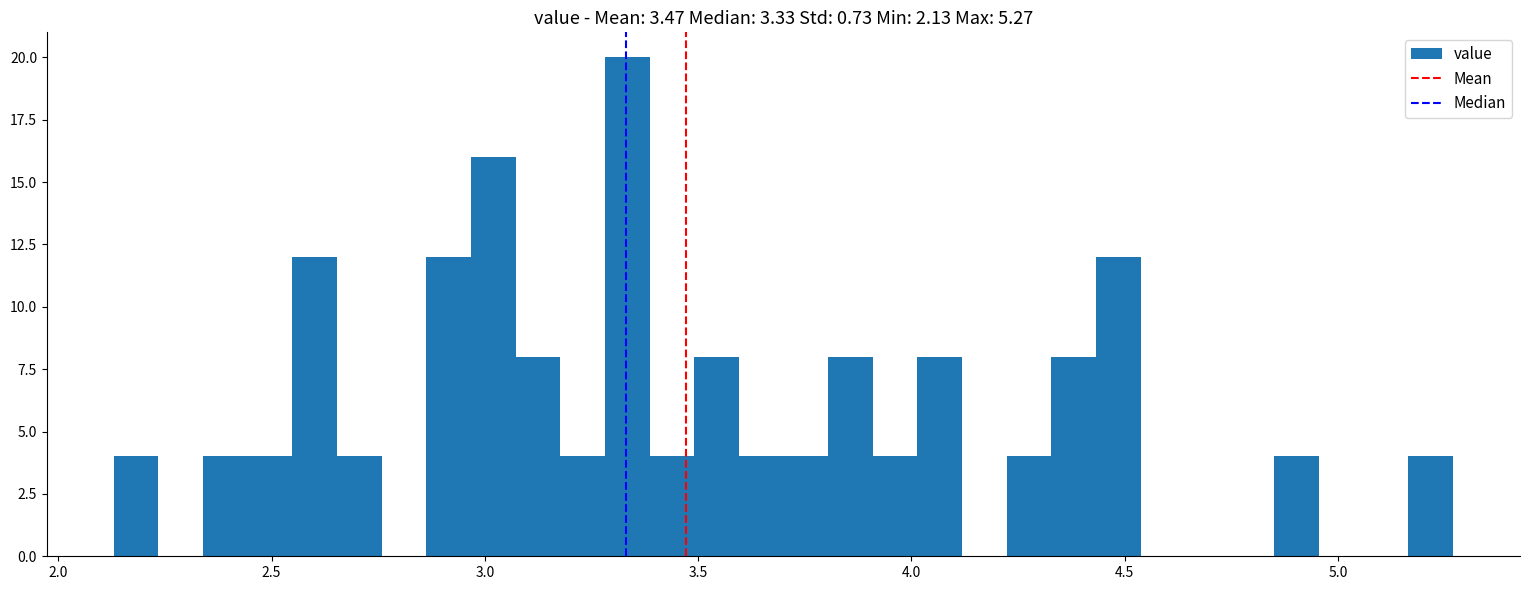

Around what value on the x-axis is the tallest bar? Give the approximate position of its centre, as read against the axis.

3.35